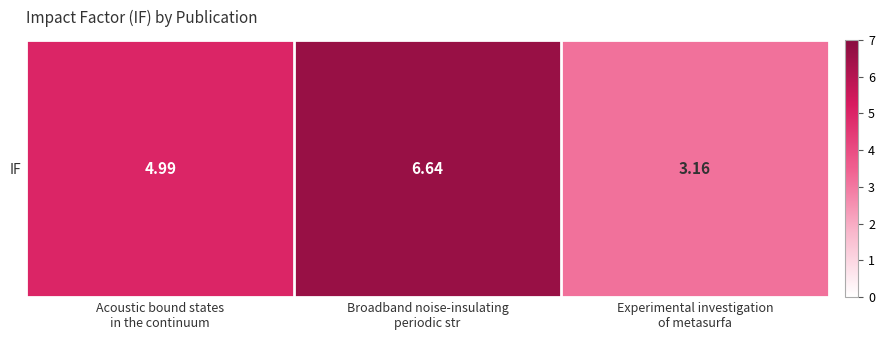

Where does the data first go above 4?

Acoustic bound states
in the continuum